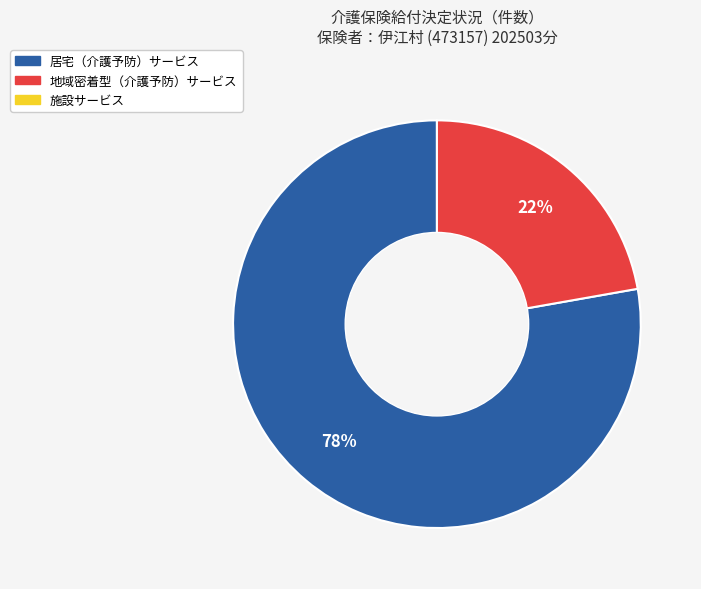

To the nearest percent, what is the difference between the largest and smallest slice percentages?

56%